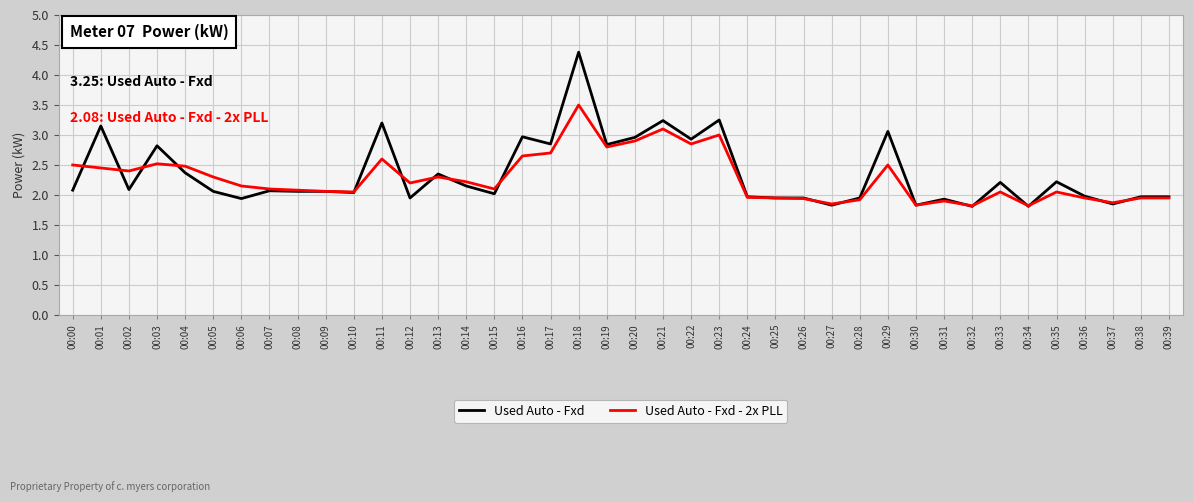

Where does the Used Auto - Fxd series first go above 2?

00:00